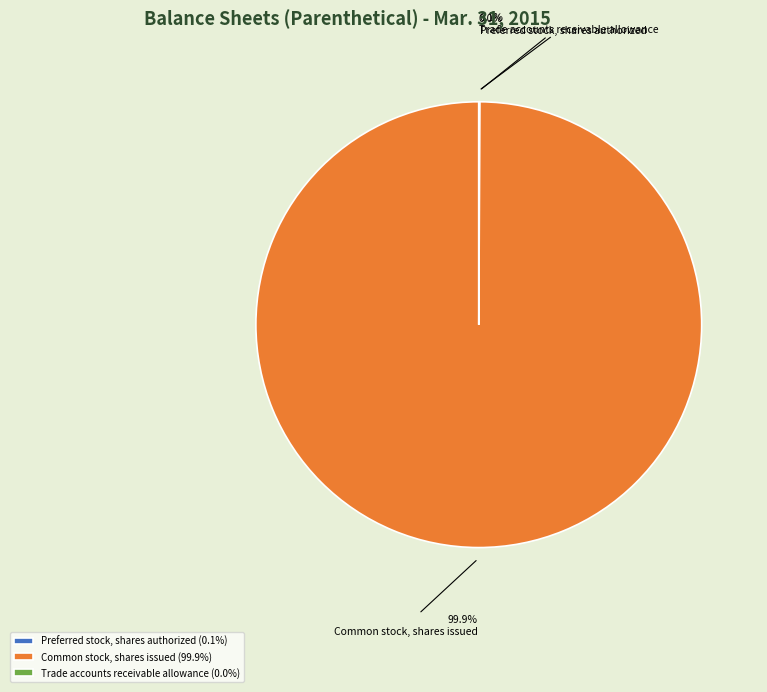

Count the number of slices in the pie.

3